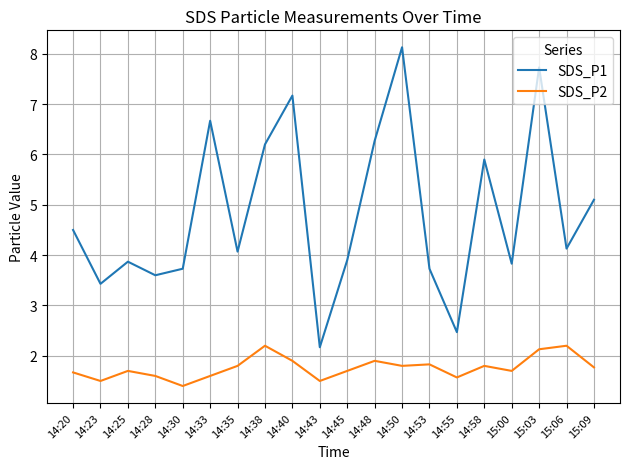

The SDS_P2 series shows 2.7 at 14:35. True or false?

False